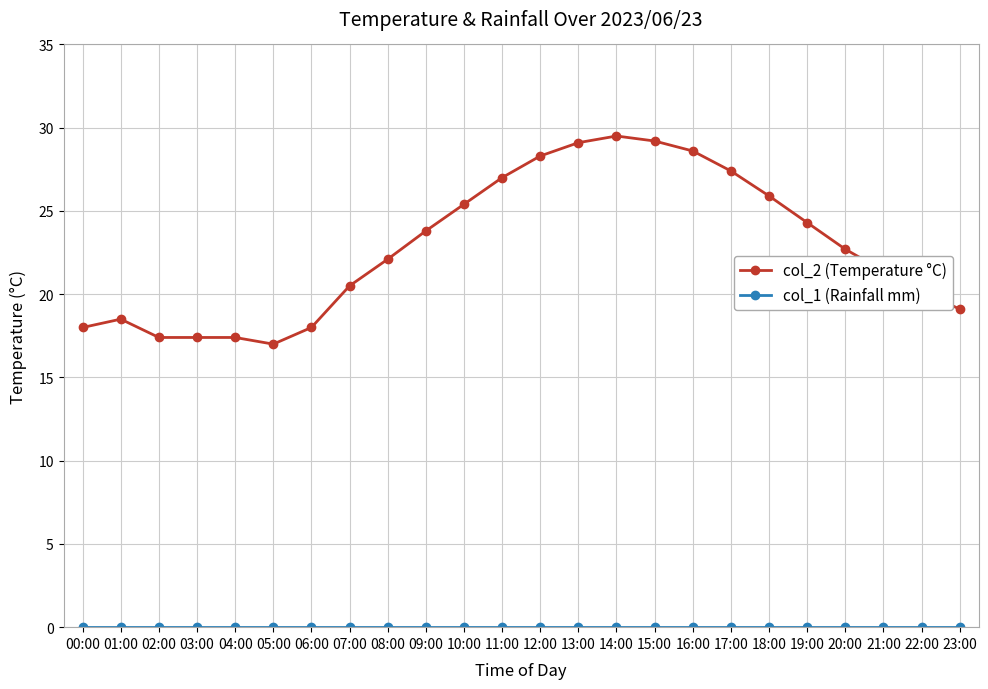

At which label is col_2 (Temperature °C) closest to 23?

20:00